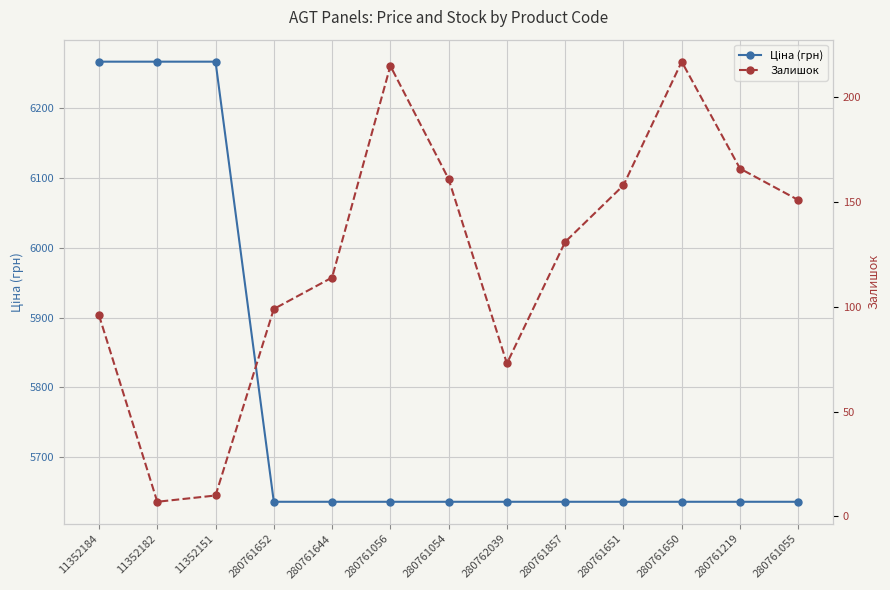

True or false: Залишок and Ціна (грн) intersect in this chart.

False